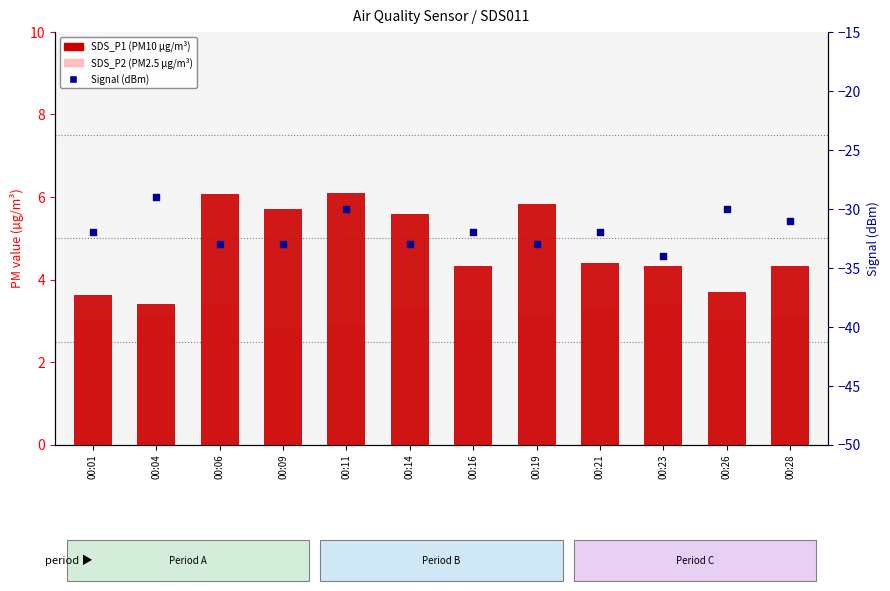

Which series has the largest total across all categories?

SDS_P1